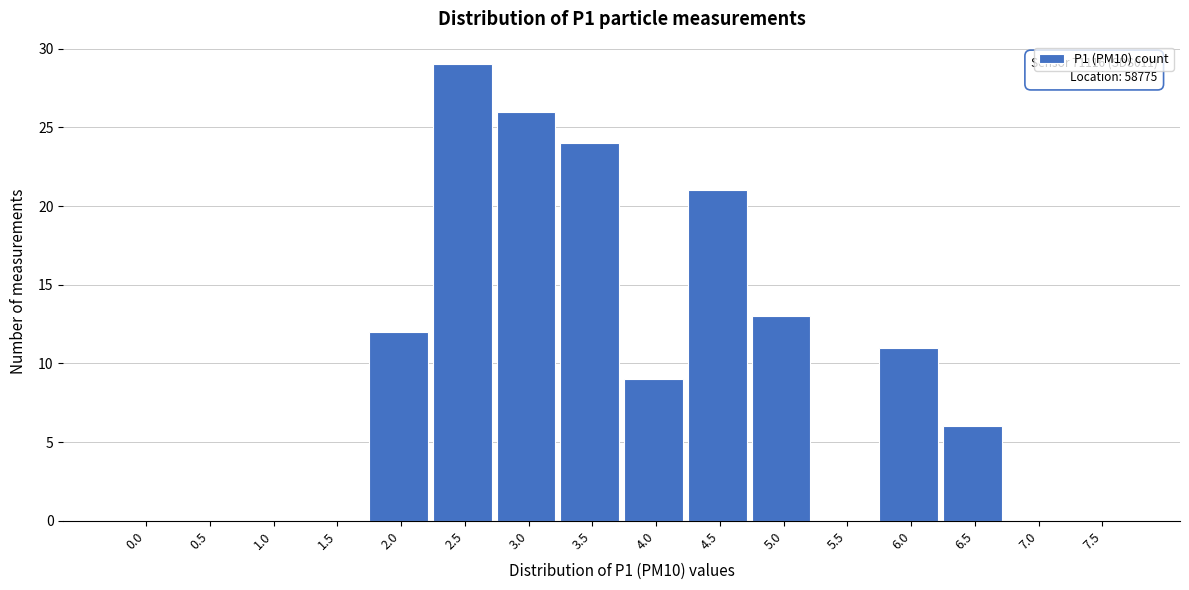

Reading left to right, extract all data points from this chart.

0.0=0	0.5=0	1.0=0	1.5=0	2.0=12	2.5=29	3.0=26	3.5=24	4.0=9	4.5=21	5.0=13	5.5=0	6.0=11	6.5=6	7.0=0	7.5=0